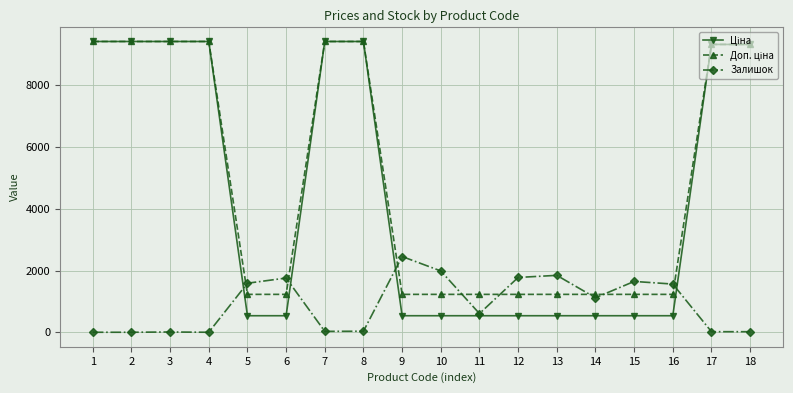

What is the total value across all series at 11?

2367.6